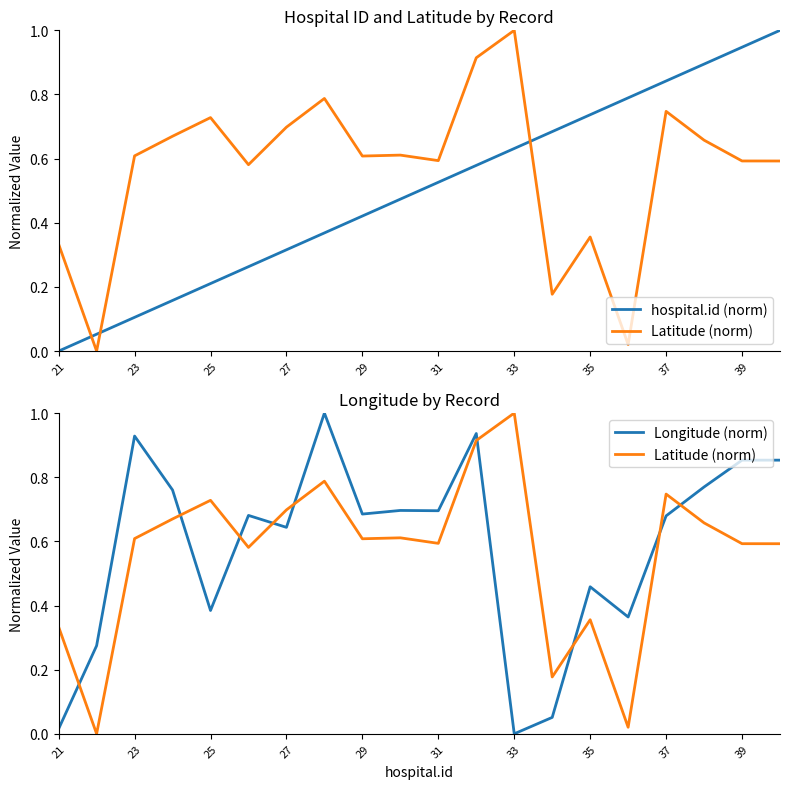

How many data points in Longitude (norm) are above 0?

19